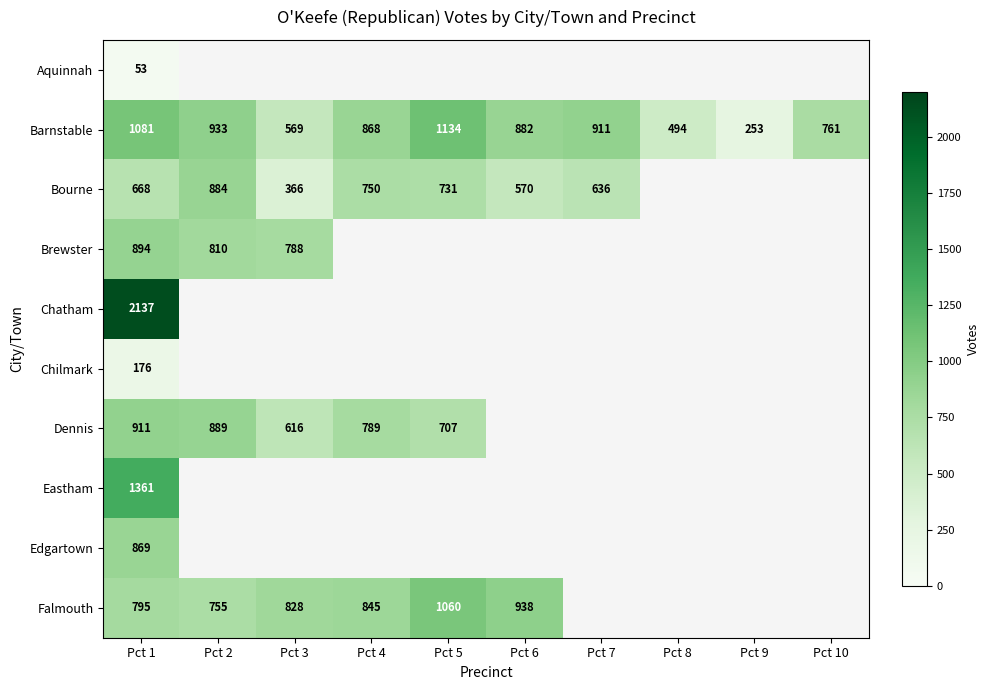

How many categories are shown in the chart?

10